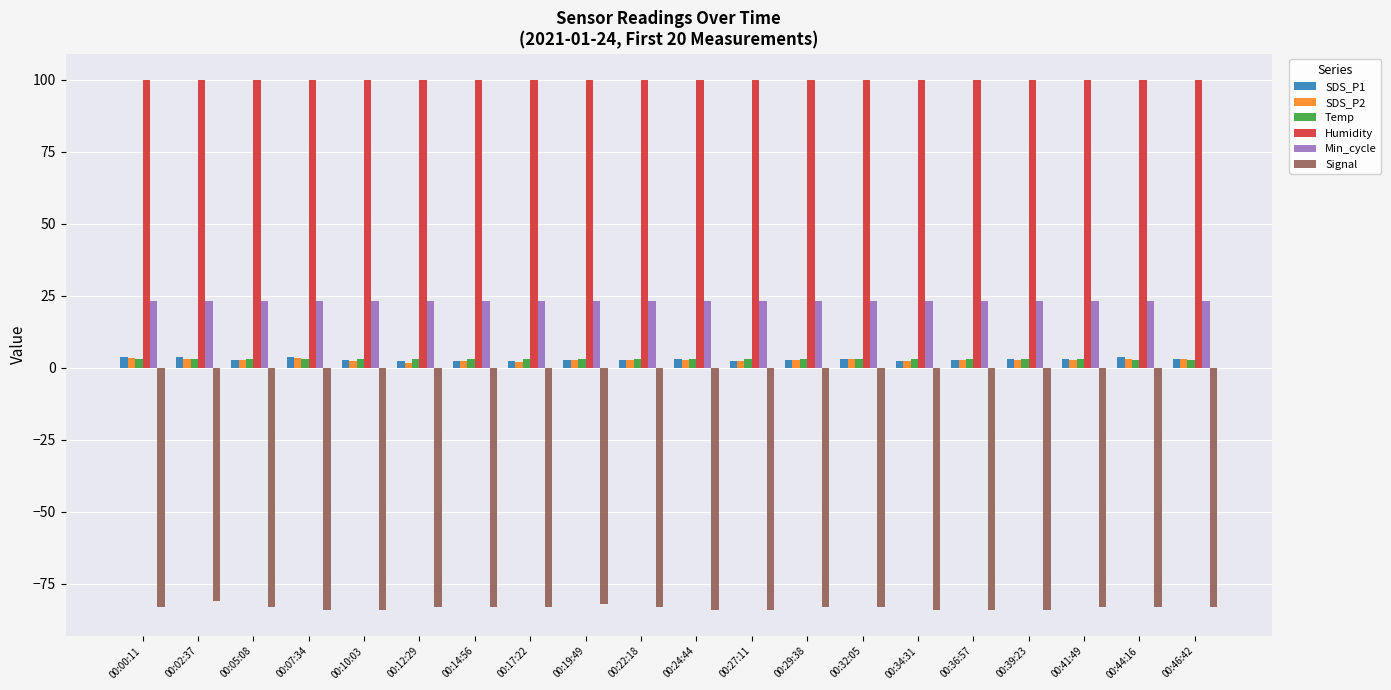

Is the value of SDS_P2 at 00:44:16 greater than the value of Signal at 00:02:37?

Yes